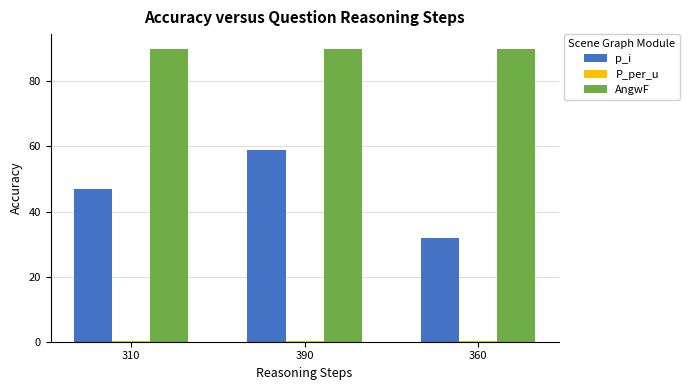

How many groups of bars are there?

3